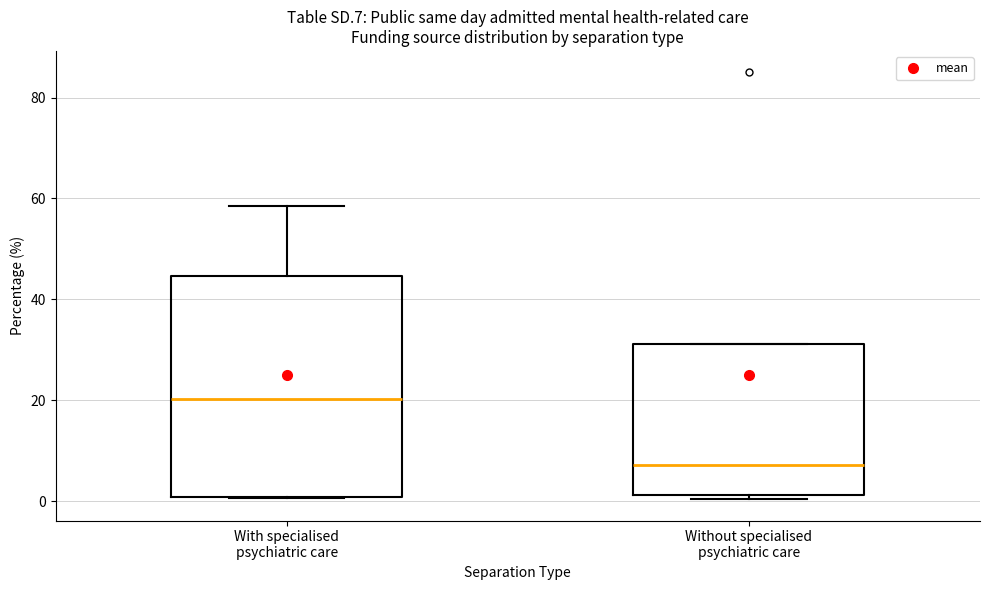

Which box is the tallest, from its lower edge to its upper edge?

With specialised psychiatric care